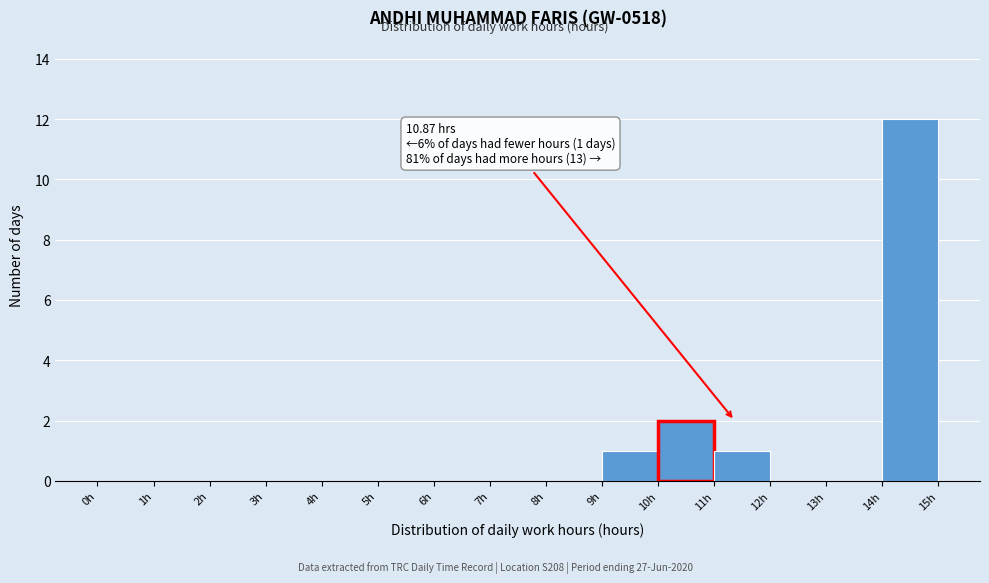

Which range on the x-axis has the tallest bar?

14 to 15